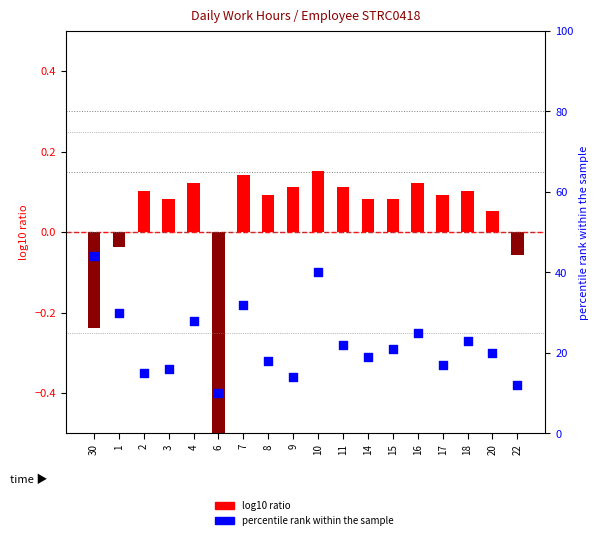

At which category is the sum across all series the highest?

30